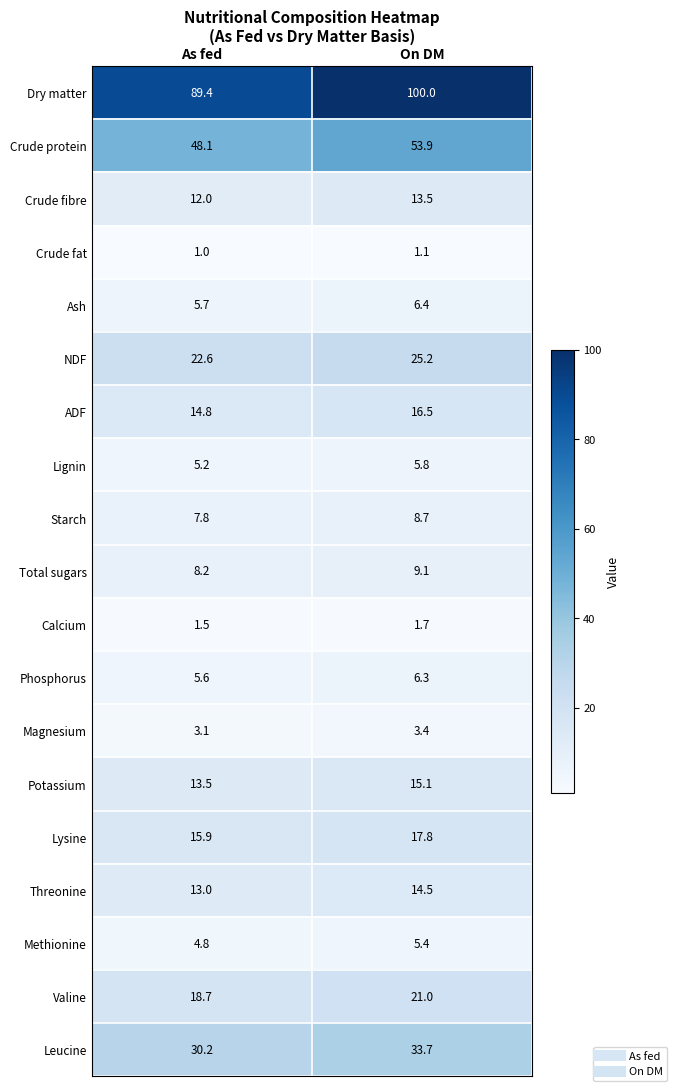

True or false: NDF has a value of 13.3 at As fed.

False